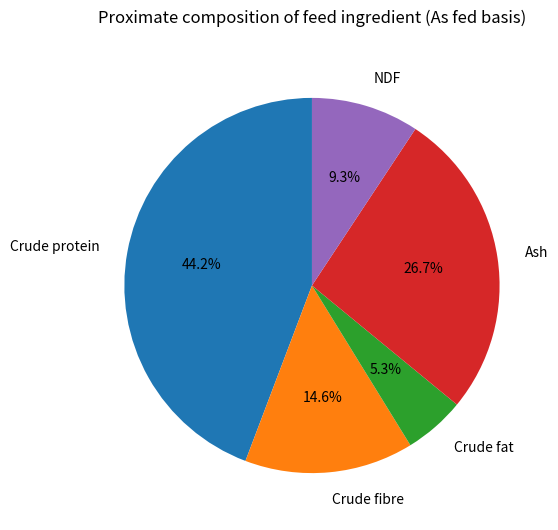

Is there a majority slice in this chart?

No